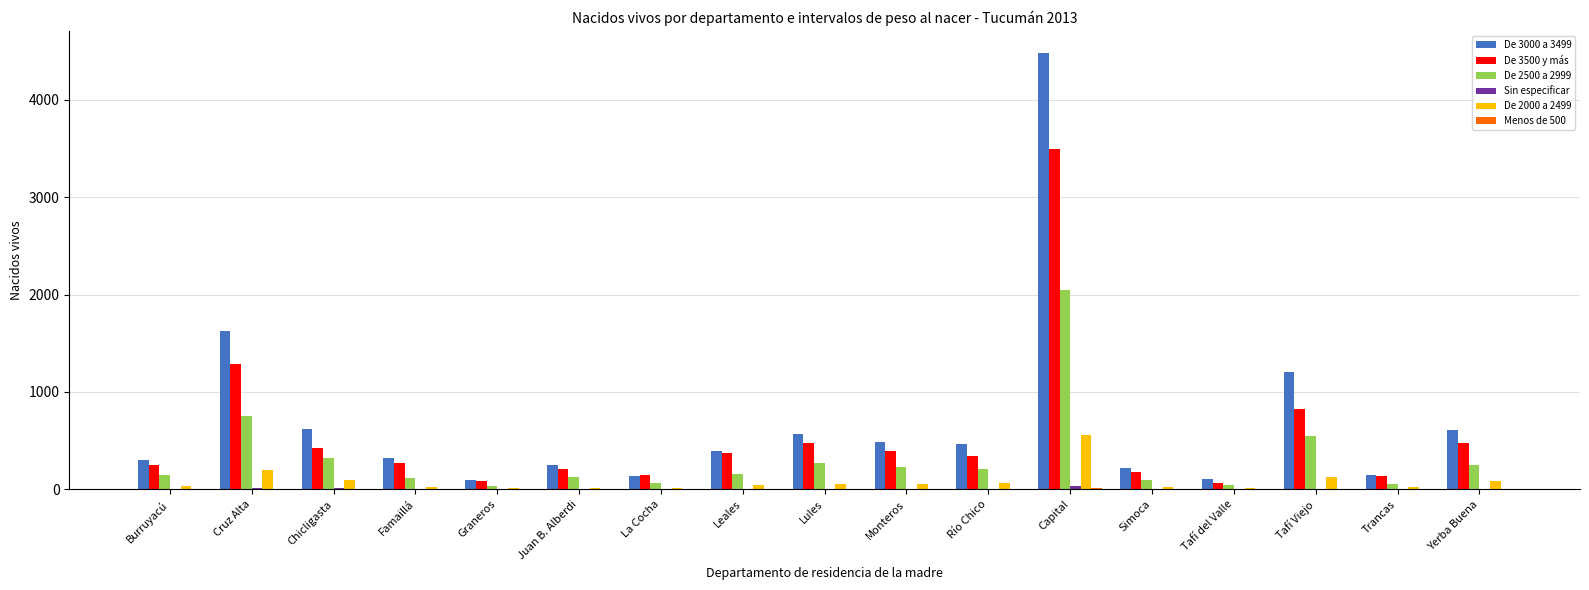

True or false: De 3500 y más has a value of 3493 at Capital.

True